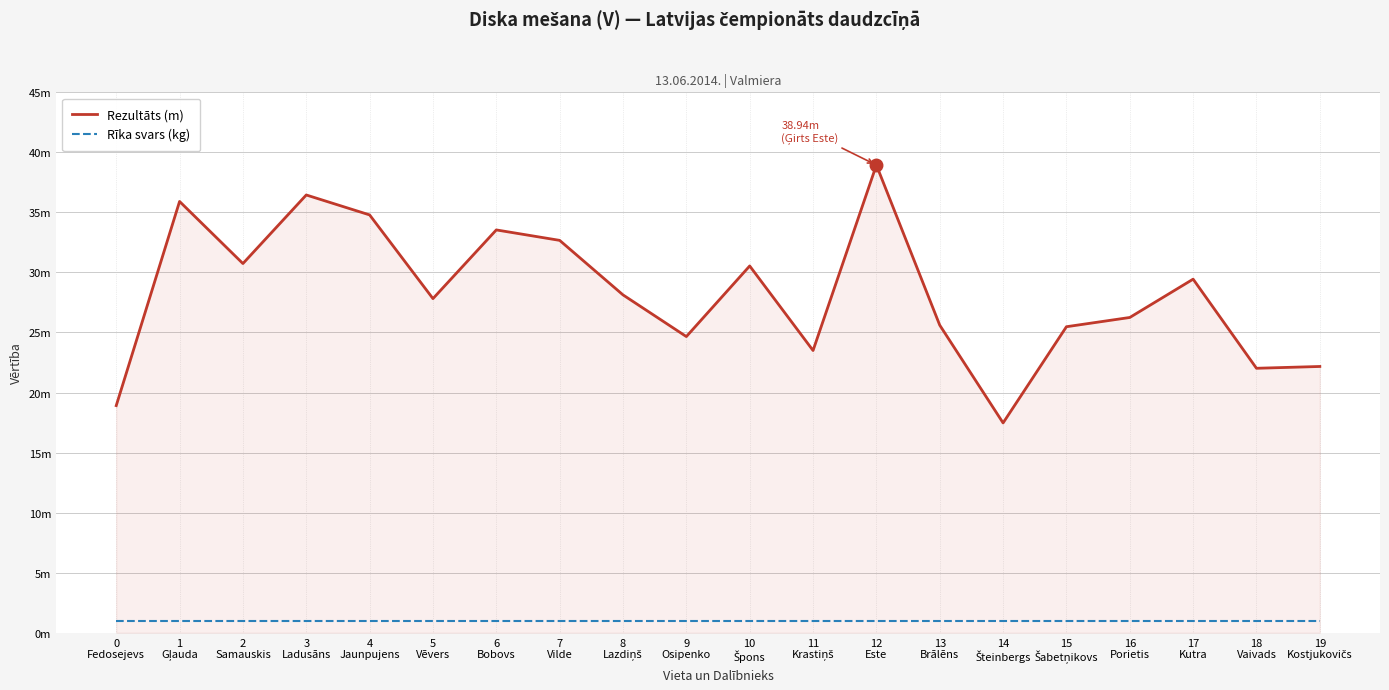

Does the chart have visible grid lines?

Yes